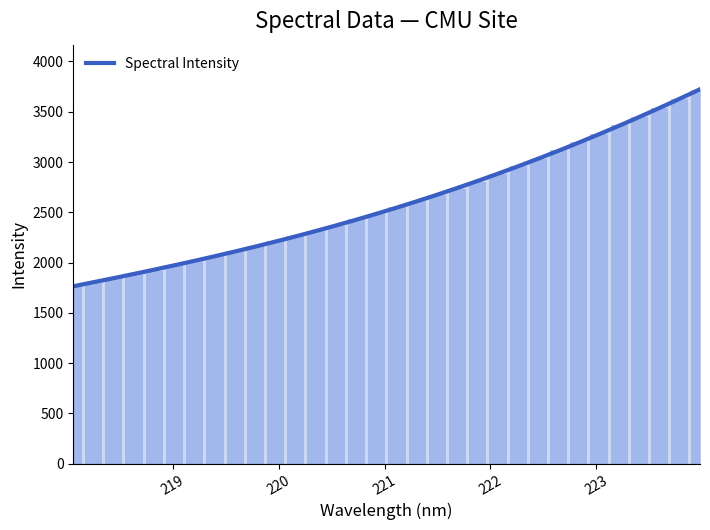

What is the value of the 1st bar from the left?

1769.2